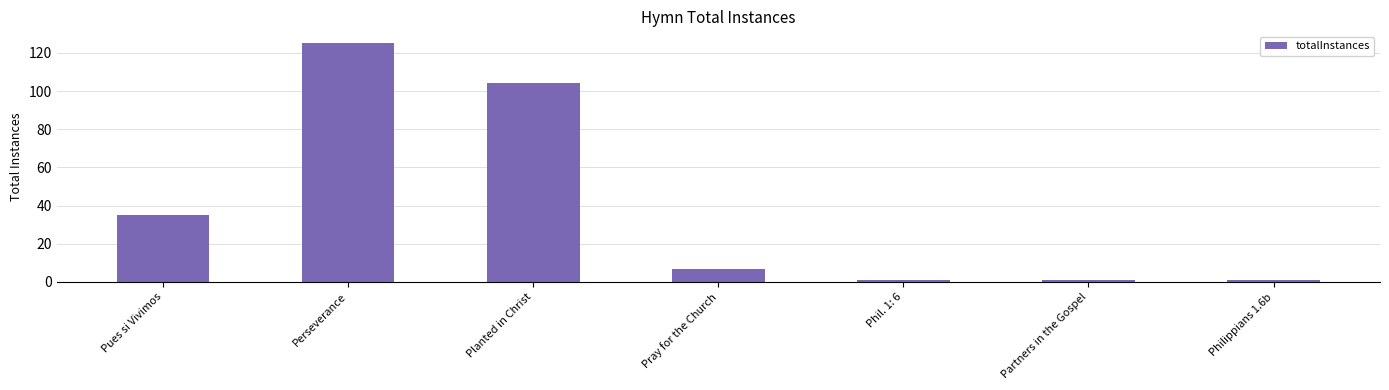

True or false: the data shows 79 at Perseverance.

False